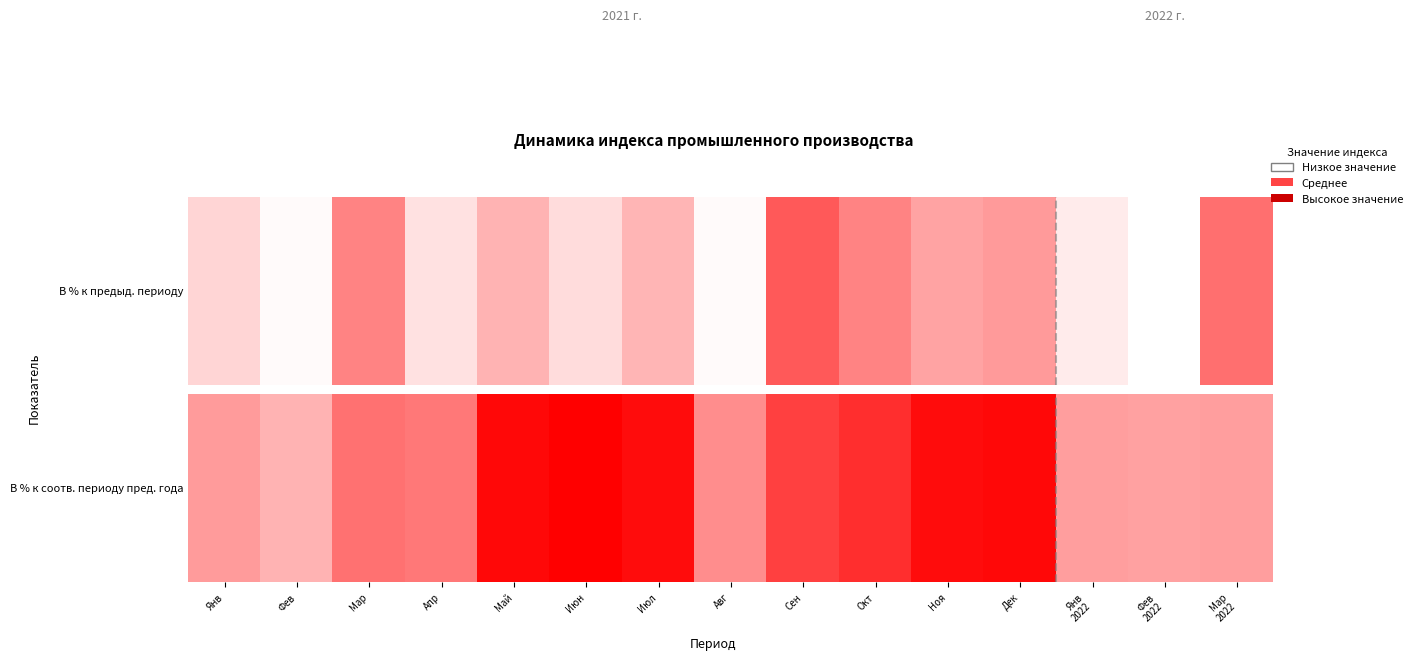

What is the minimum value shown in the chart?

102.3